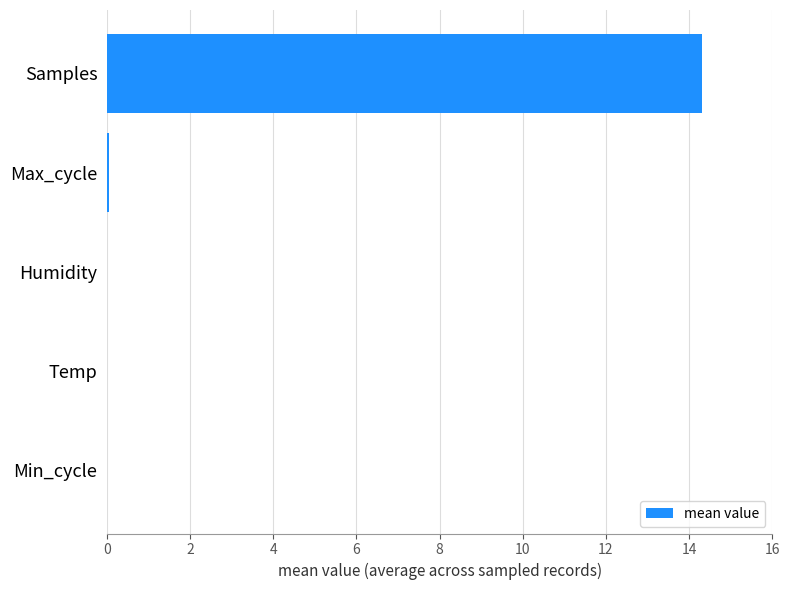

True or false: the data shows 0.0 at Min_cycle.

True